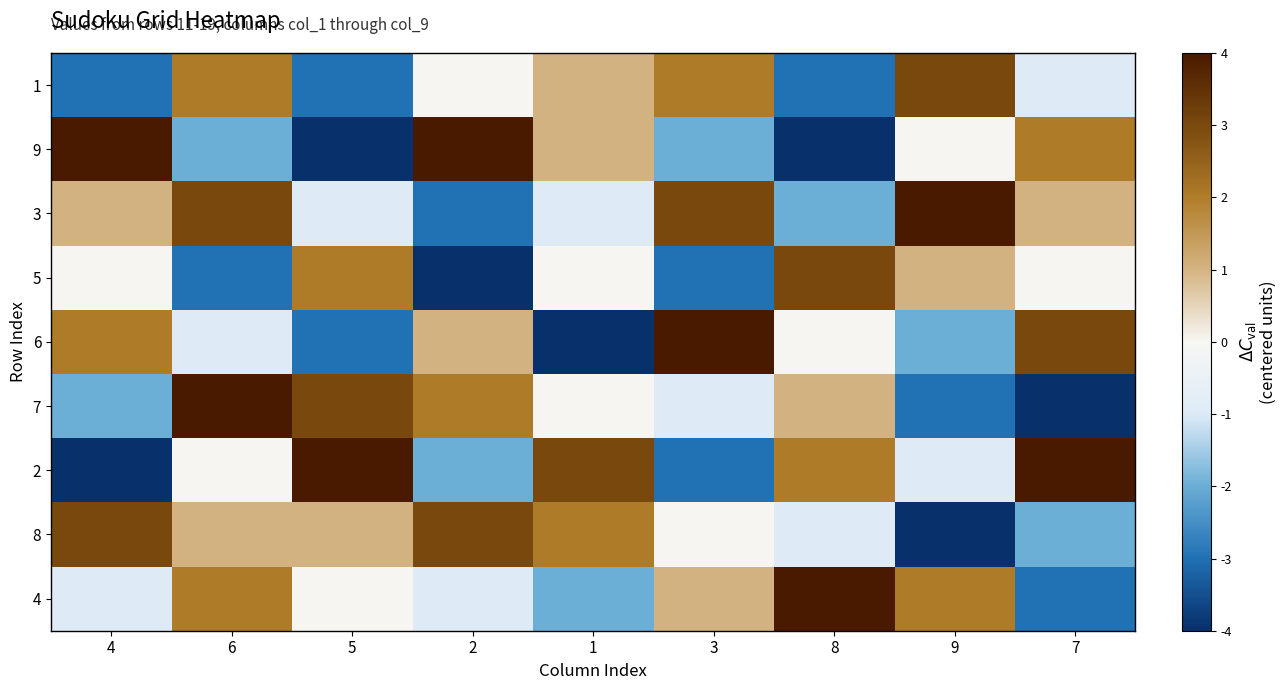

At which category is the sum across all series the highest?

6